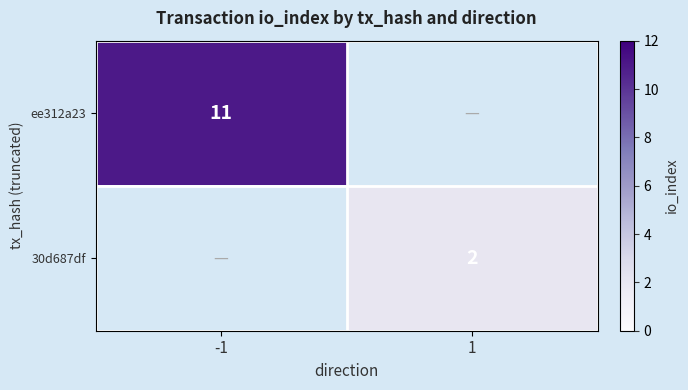

Is it true that ee312a23 equals 11 at -1?

True